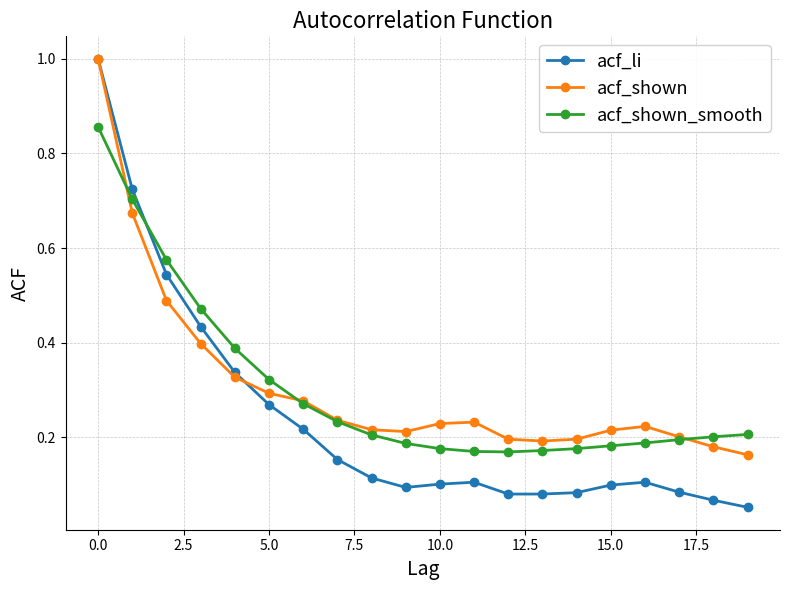

At how many categories does at least one series exceed 0?

20